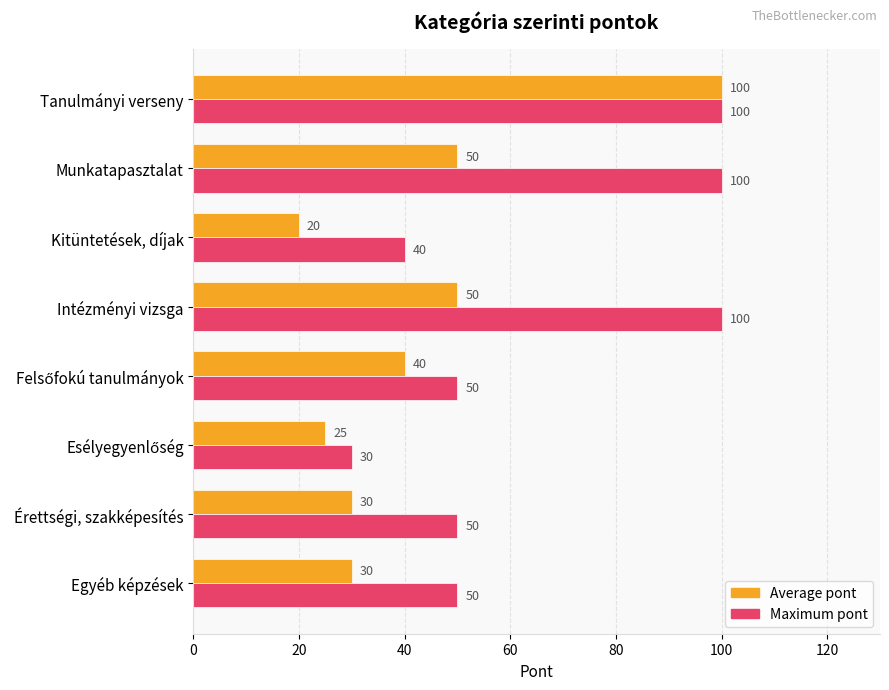

Which series has the largest range (max minus min)?

Average pont